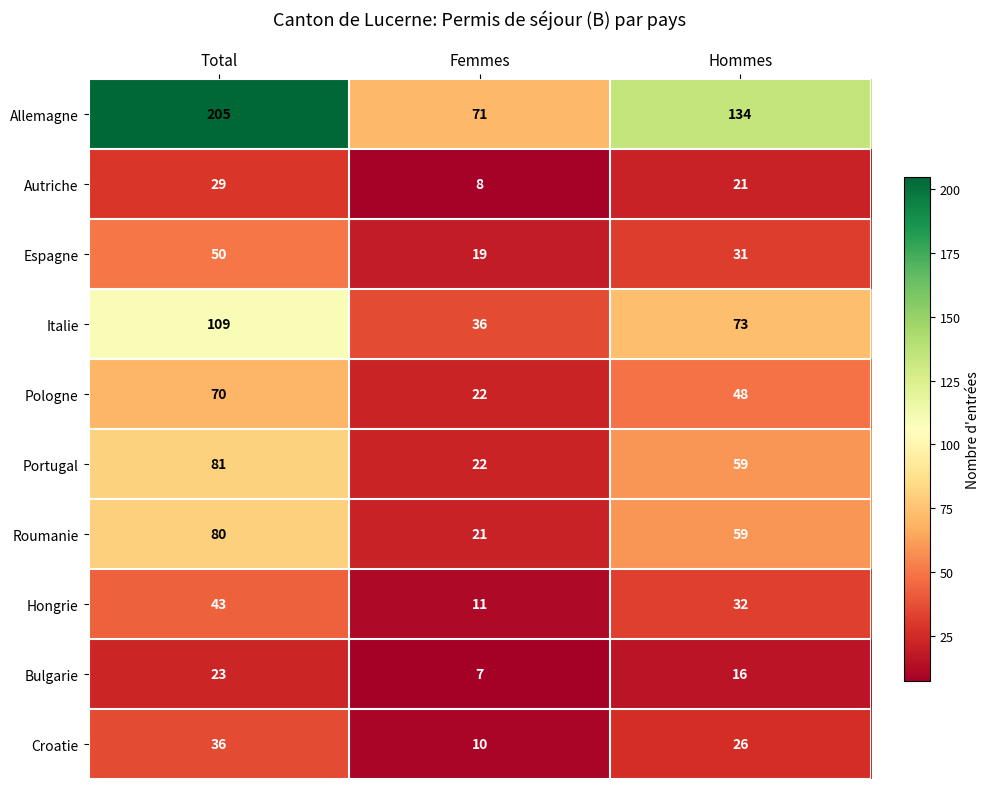

What is the difference between the maximum and second lowest values in the Portugal series?

22